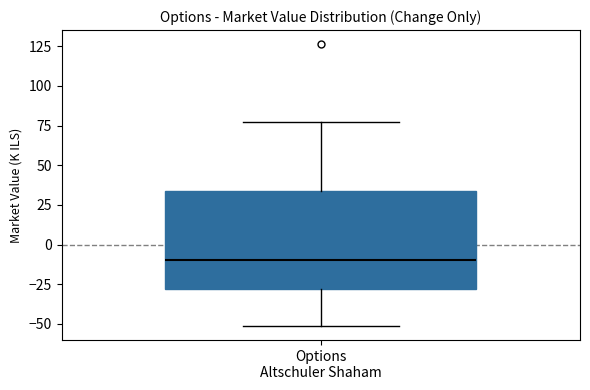

Read this box plot against the y-axis: the position of the median line, the range covered by the box, and the ends of both whiskers. The values are not printed on the chart, so give them approximately, as read against the axis.

median -10, box -30 to 35, whiskers -50 to 75